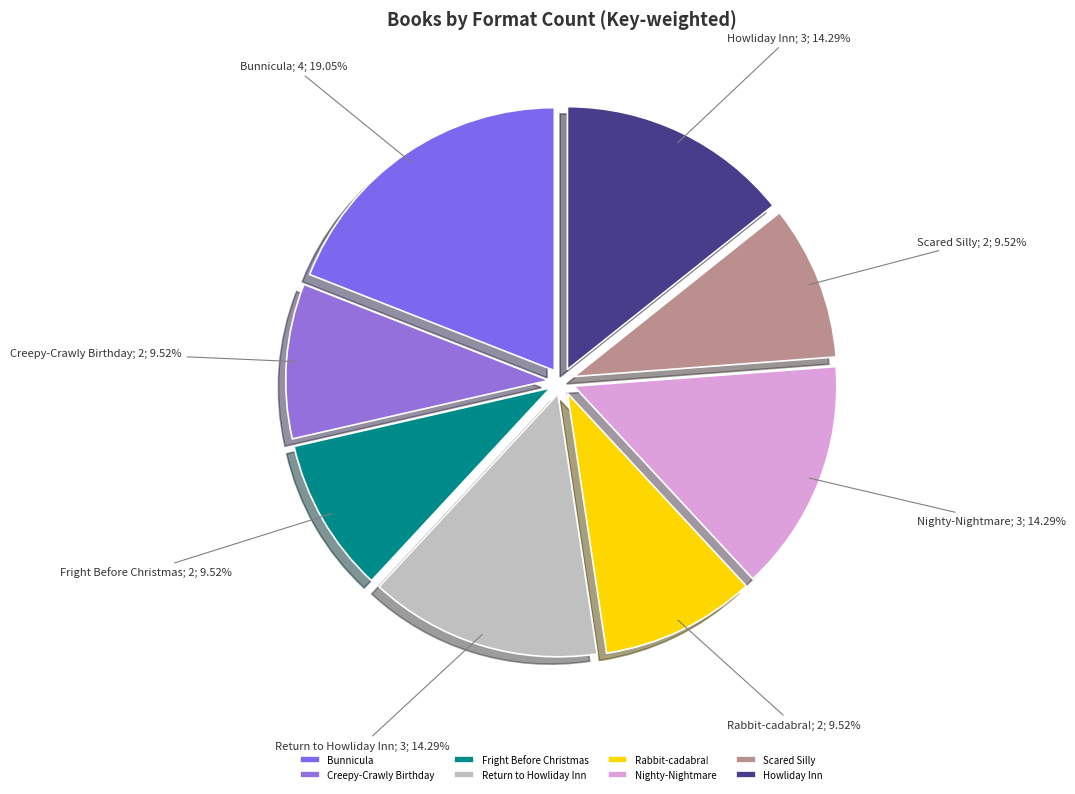

Which slice is the largest?

Bunnicula